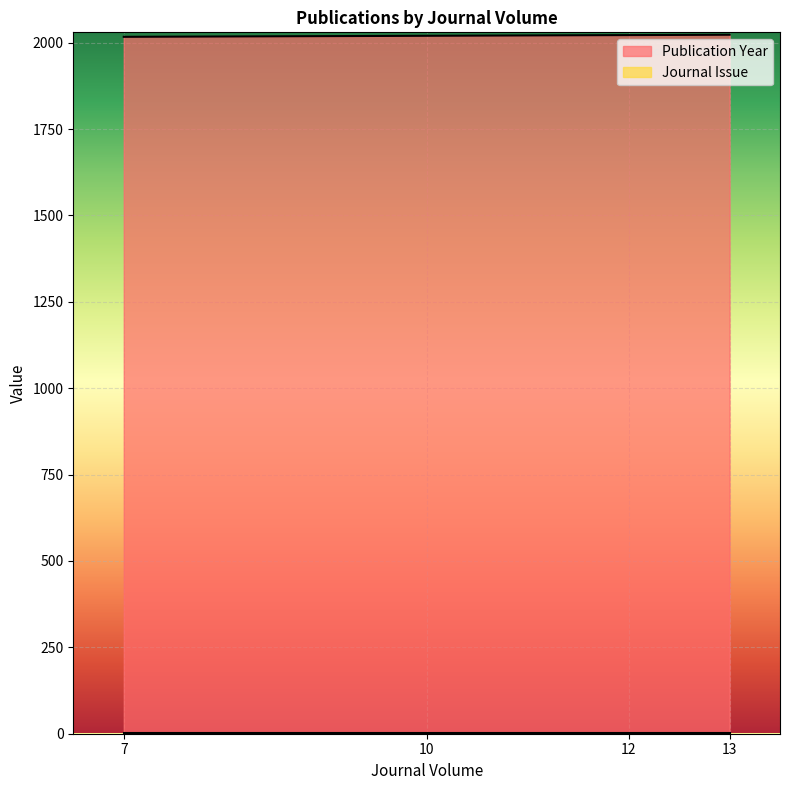

True or false: Journal Issue and Publication Year intersect in this chart.

False